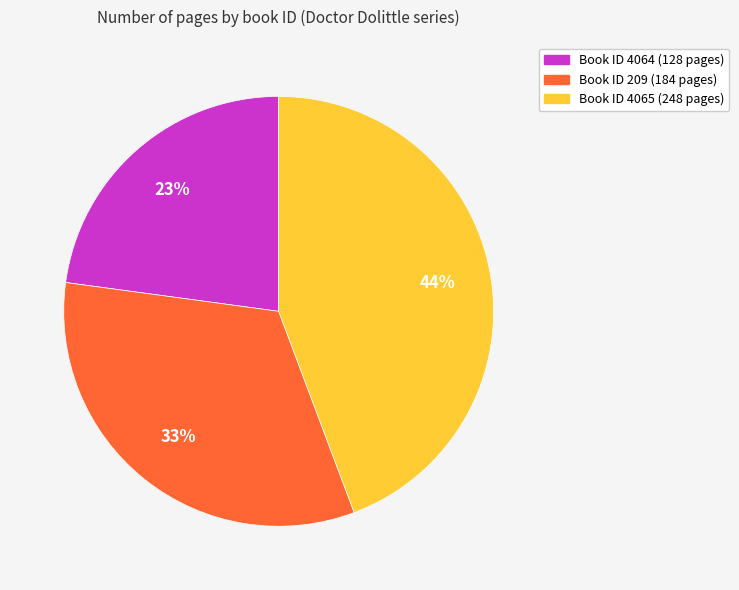

Is there any slice that represents more than half of the pie?

No